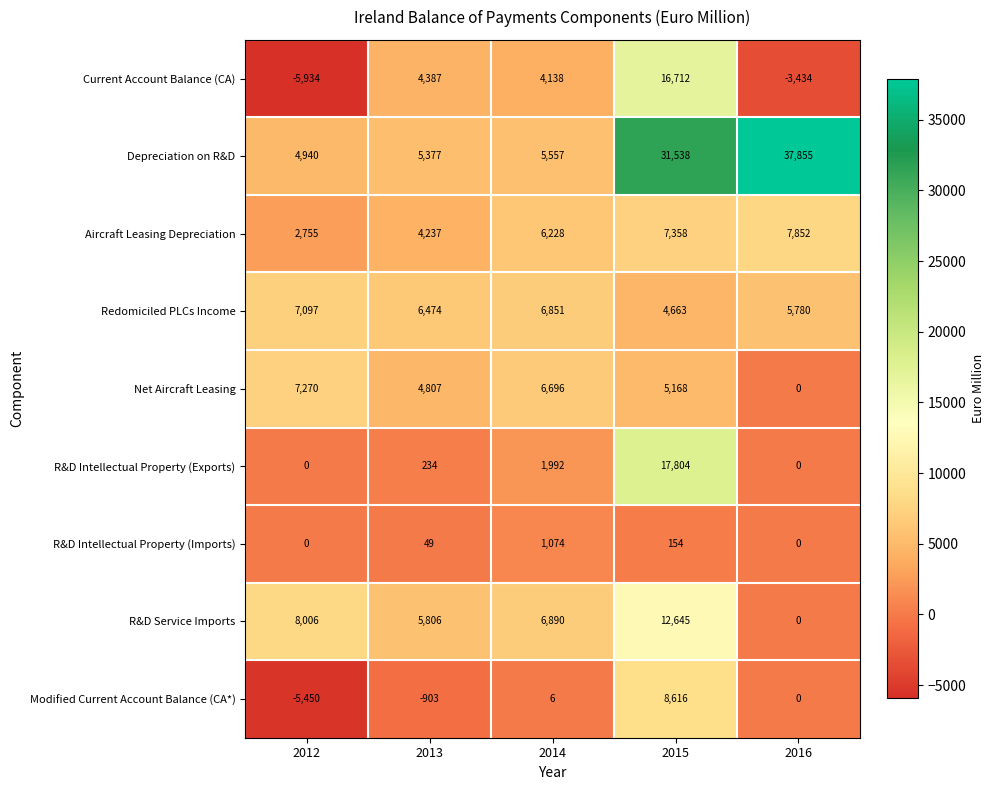

Is it true that Net Aircraft Leasing equals 0 at 2016?

True